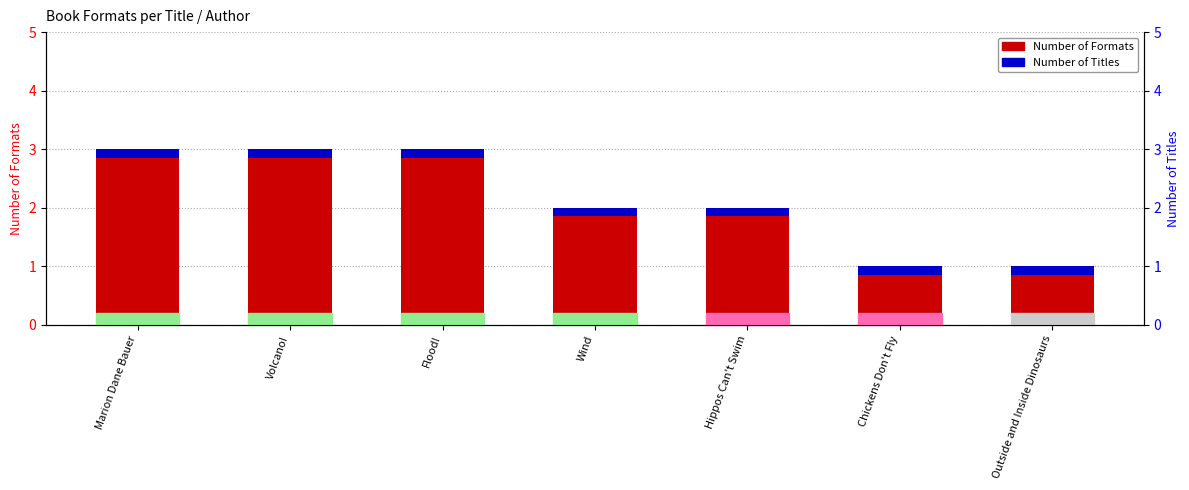

Which series changed the most between Volcano! and Wind?

Number of Formats